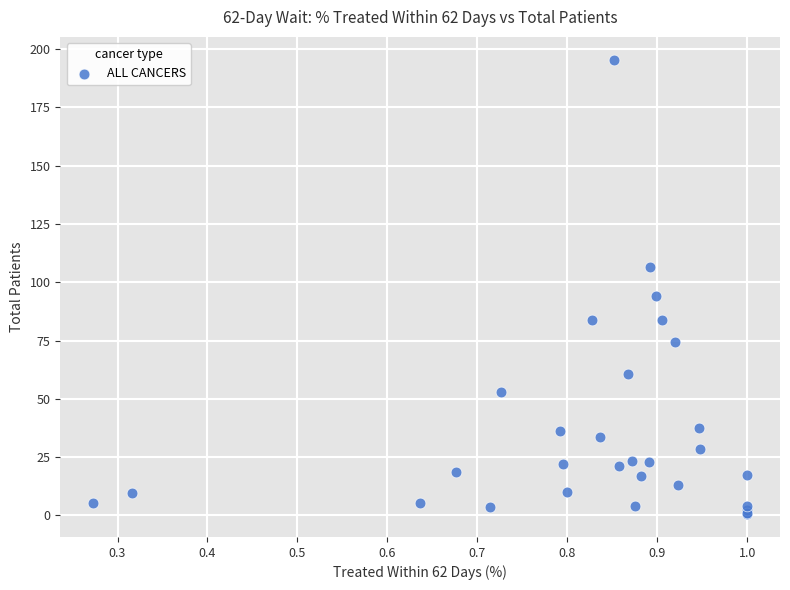

What Y value in the scatter plot is closest to 98?

94.0